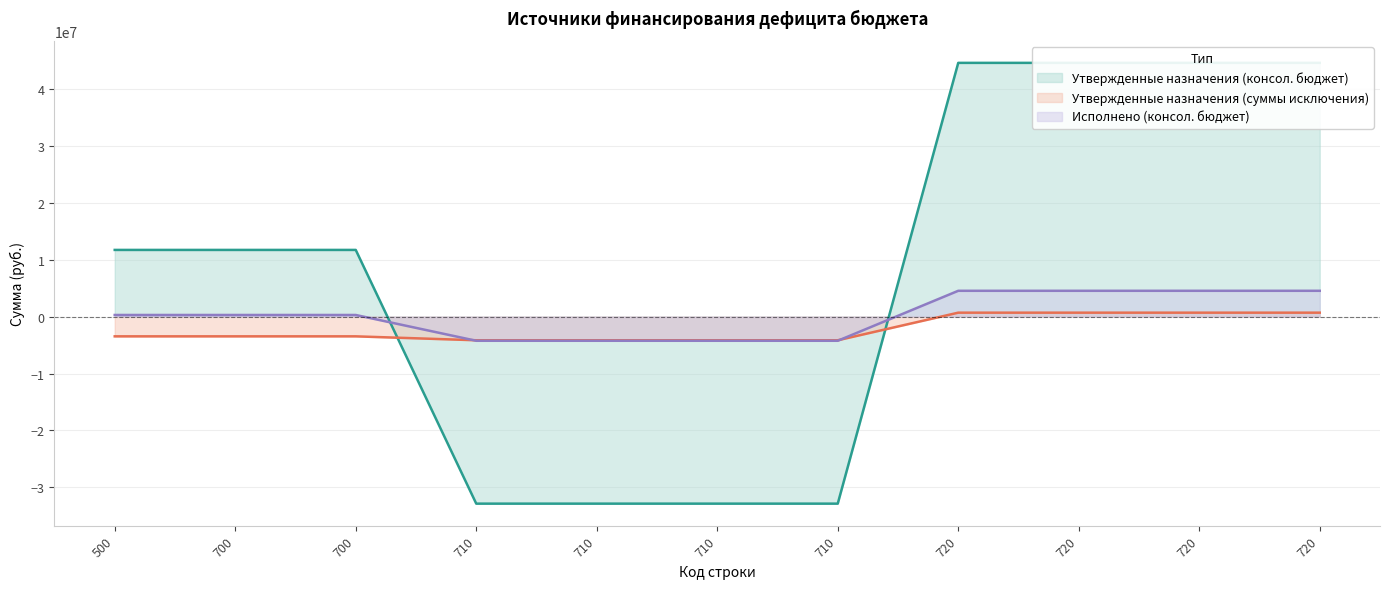

What are all the series names shown in the legend?

Утвержденные назначения (консол. бюджет), Утвержденные назначения (суммы исключения), Исполнено (консол. бюджет)